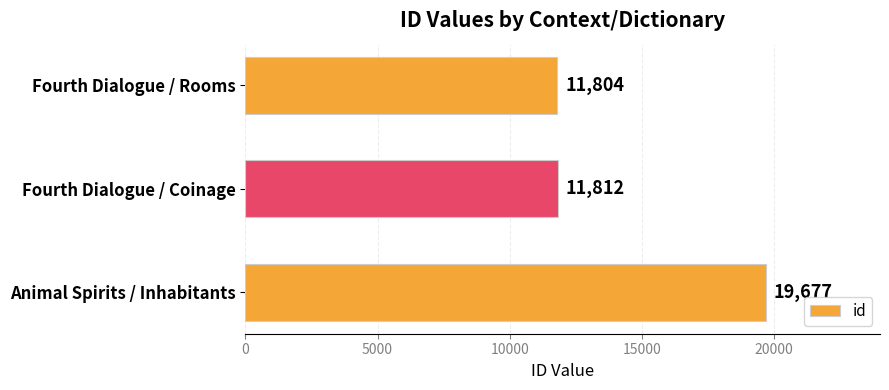

The chart shows a value of 11804 at Fourth Dialogue / Rooms. True or false?

True